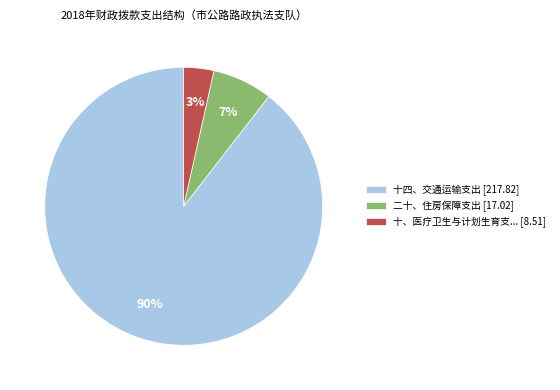

True or false: 十四、交通运输支出 [217.82] accounts for 97% of the total.

False